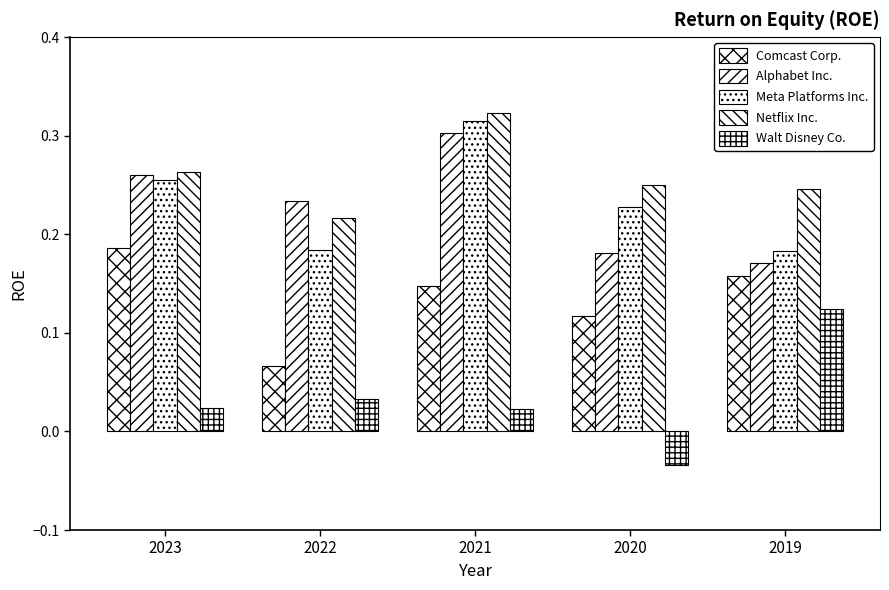

What is the sum of all Netflix Inc. values?

1.3